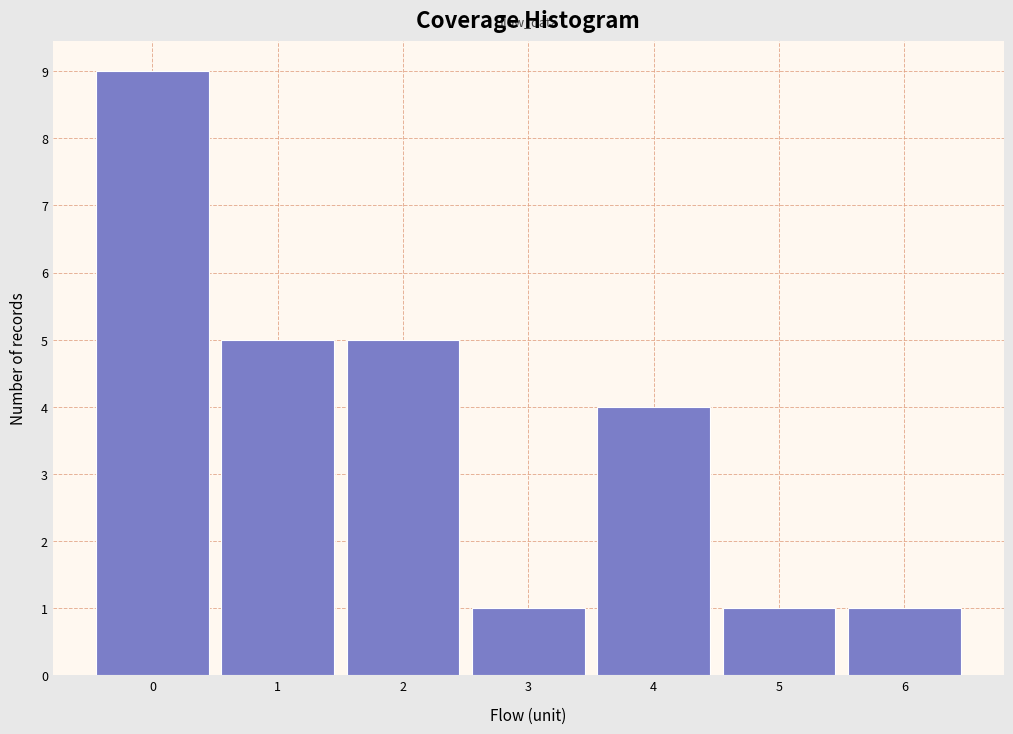

Reading left to right, list every bar in this chart as the range it spans on the x-axis followed by its height. The values are not printed on the chart, so give them approximately, as read against the axis.

-0.5 to 0.5: 9
0.5 to 1.5: 5
1.5 to 2.5: 5
2.5 to 3.5: 1
3.5 to 4.5: 4
4.5 to 5.5: 1
5.5 to 6.5: 1